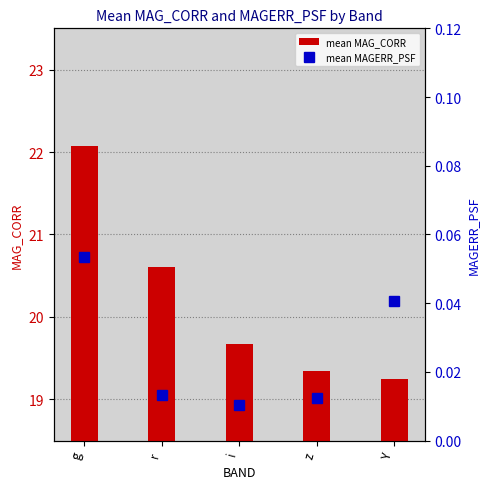

Where is mean MAG_CORR nearest to the value 20?

i